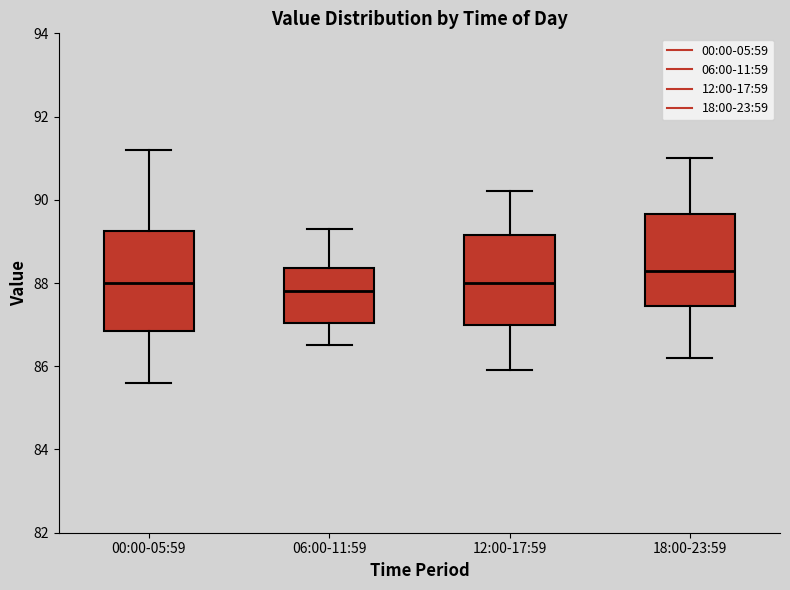

Which box's median line is the highest?

18:00-23:59